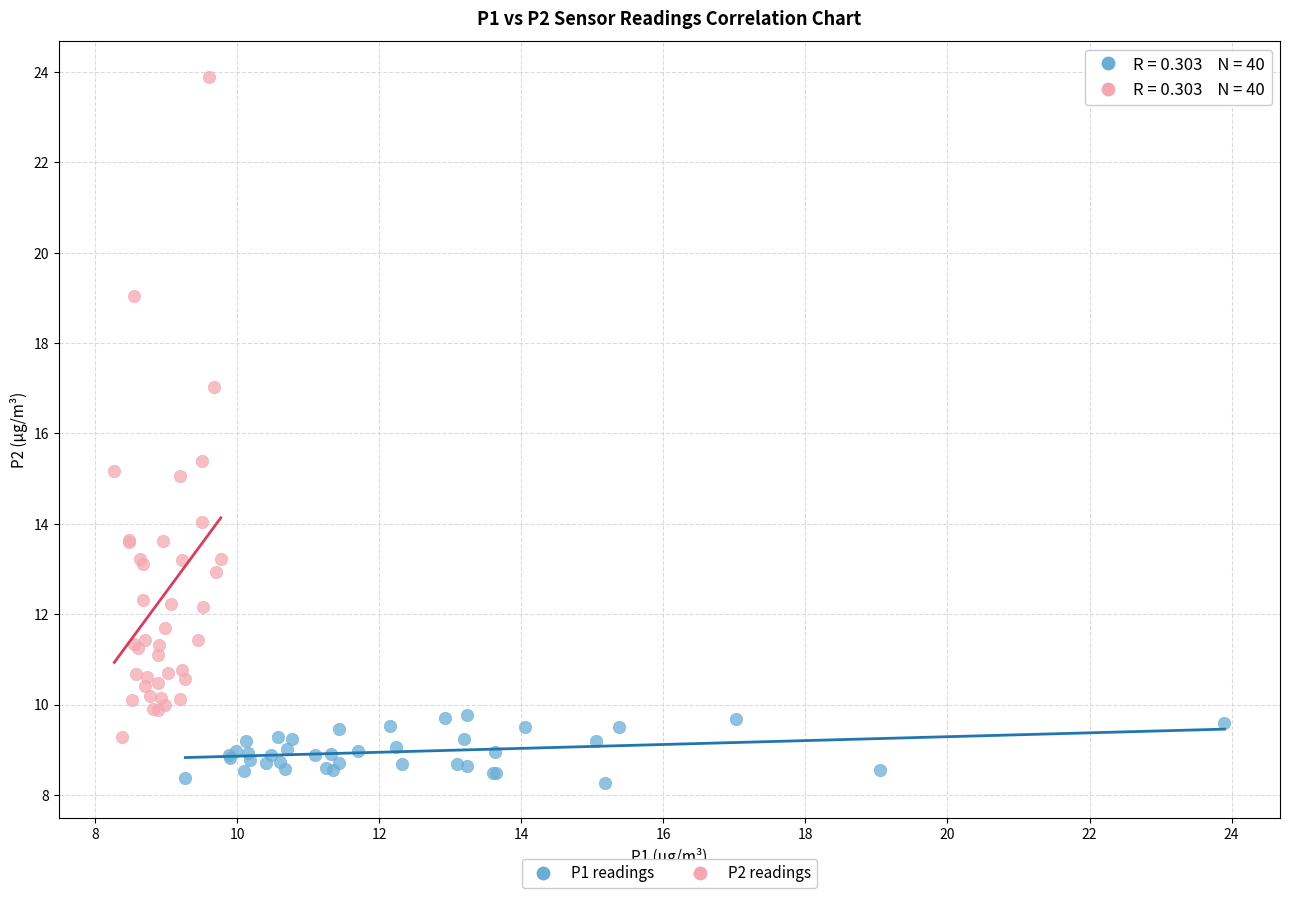

Which series has the largest Y range (max minus min)?

P2 readings